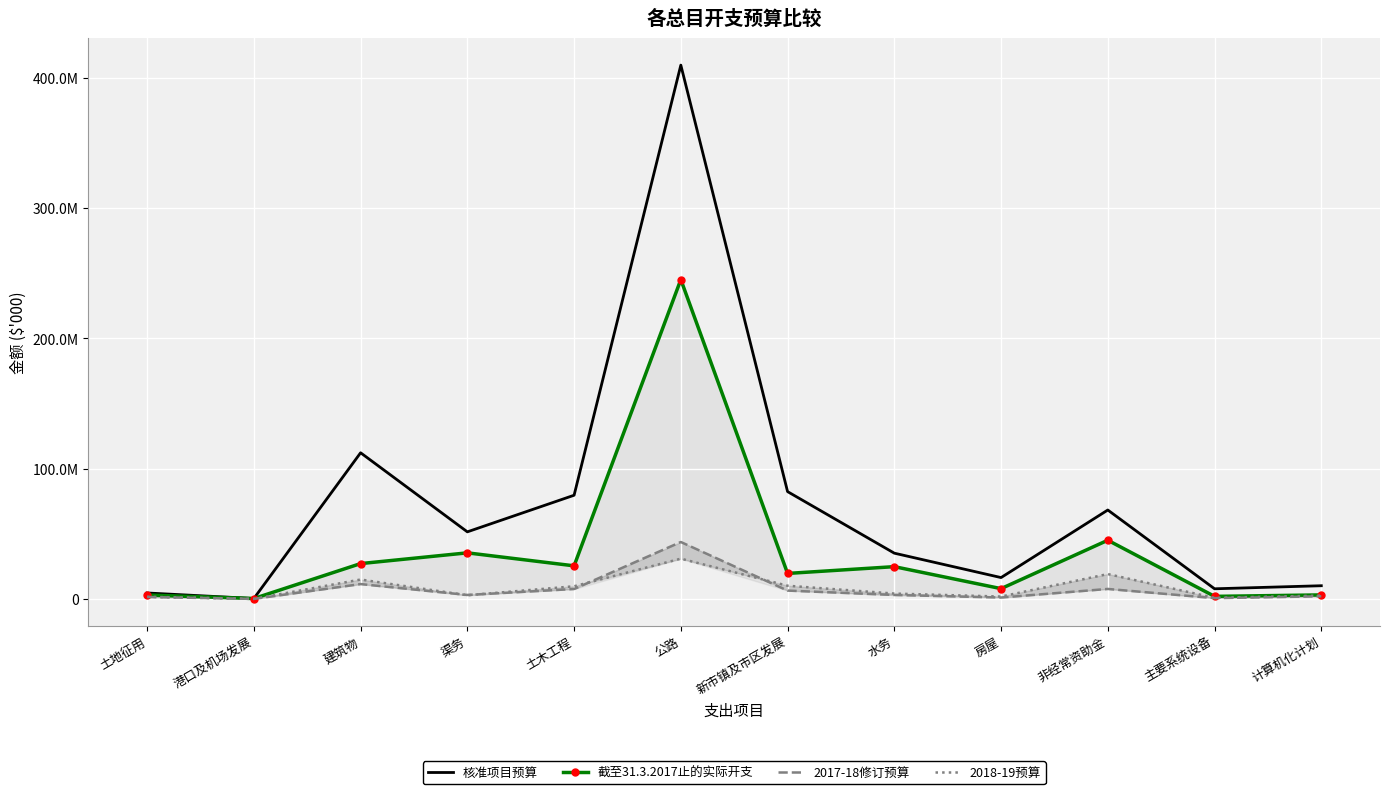

Which series has the largest total across all categories?

核准项目预算